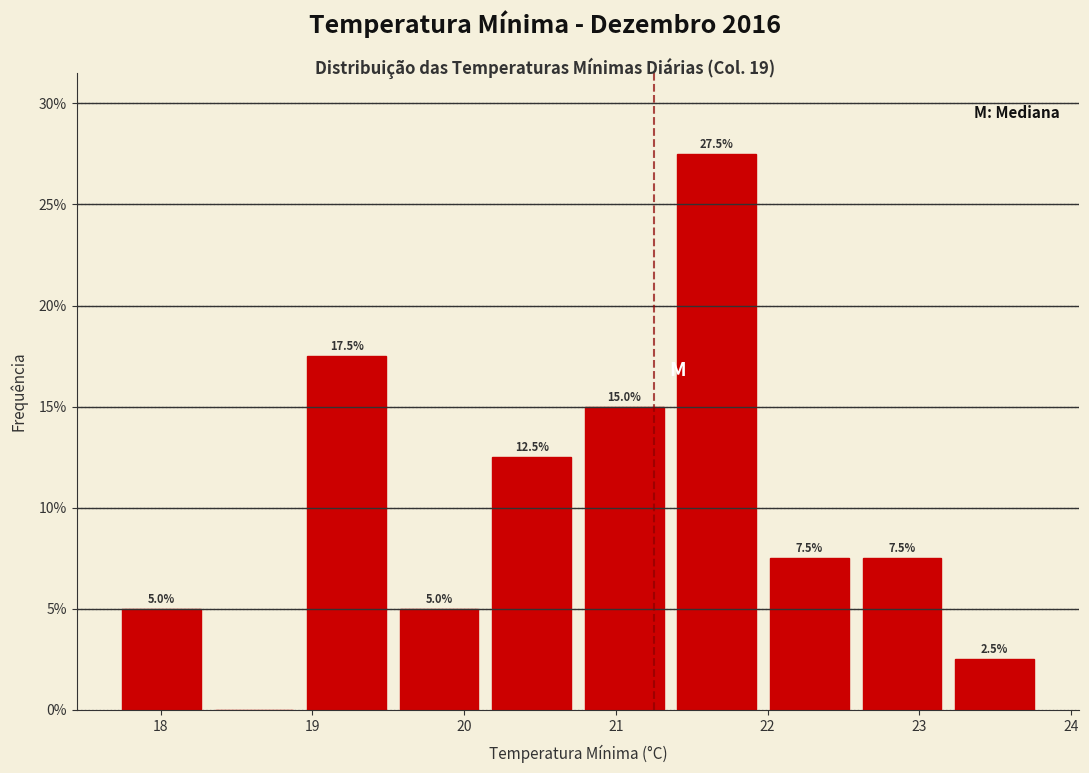

Which range on the x-axis has the tallest bar?

21.36 to 21.97